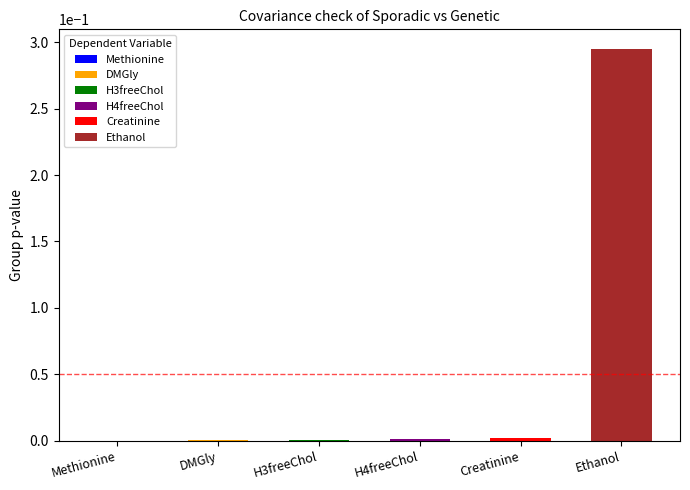

The value at Methionine is 0.0. True or false?

False